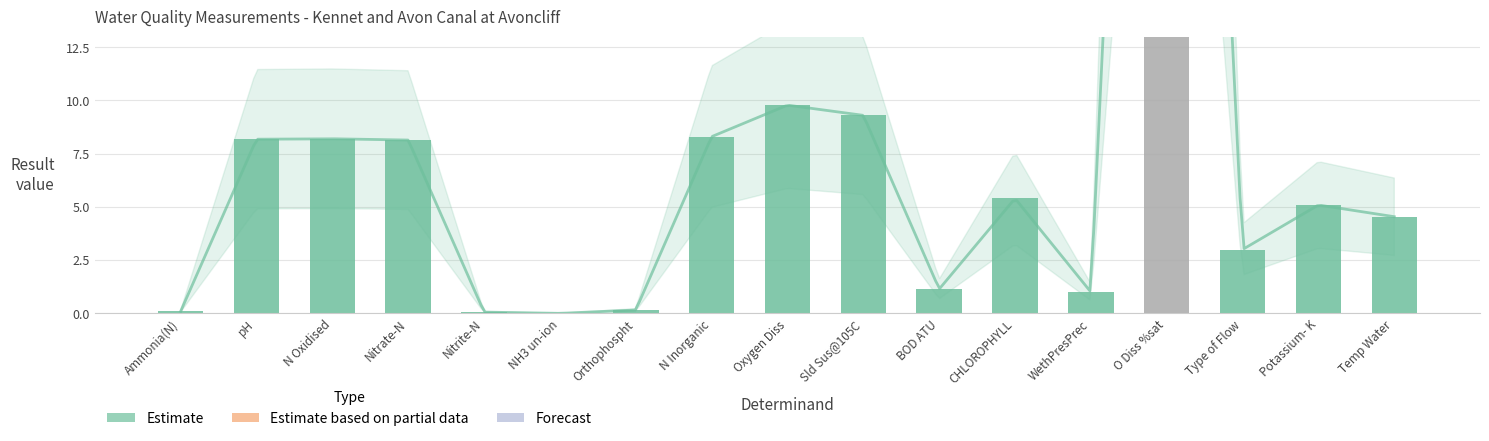

At which category does the chart reach its minimum across all series?

NH3 un-ion